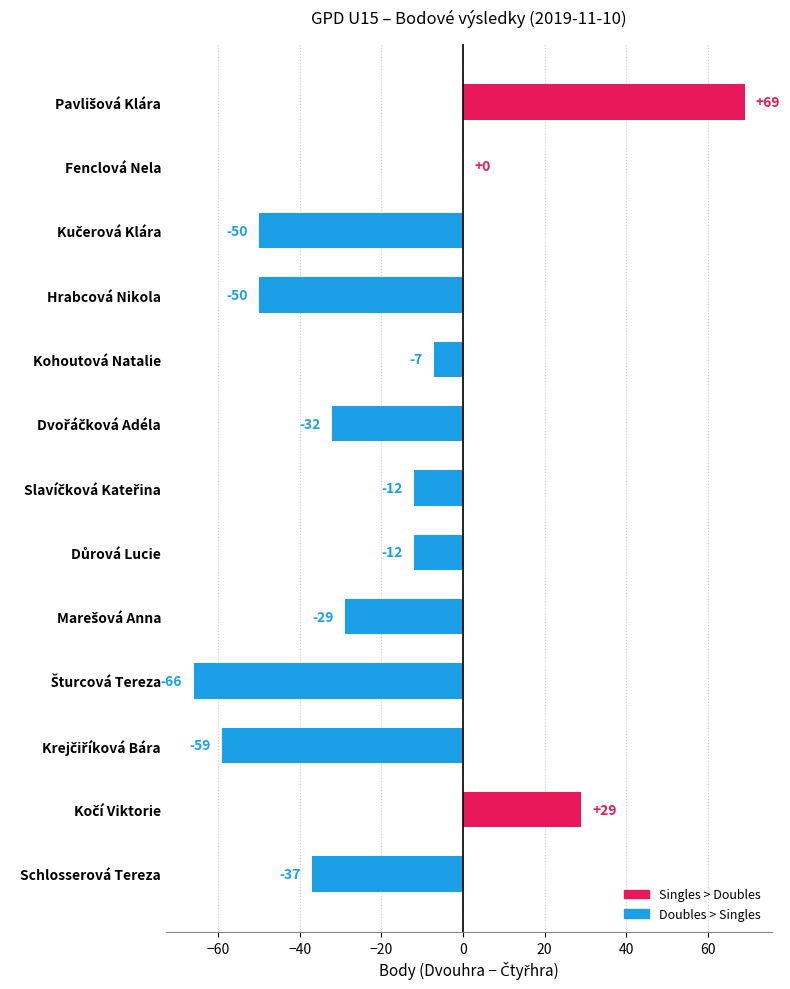

What is the greatest value displayed?

69